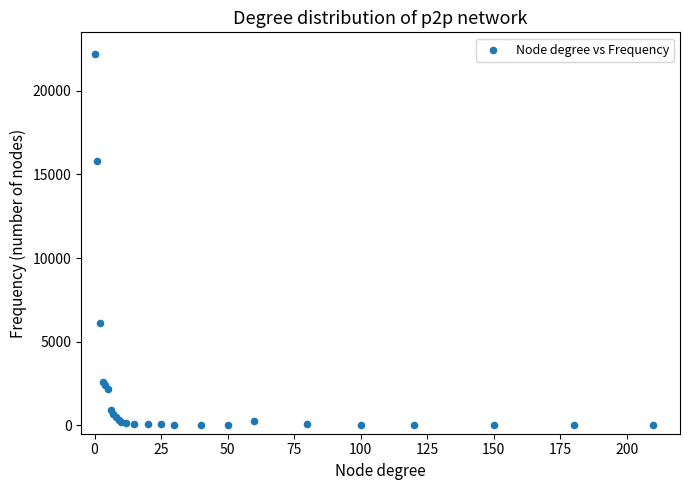

What Y value in the scatter plot is closest to 11105?

15800